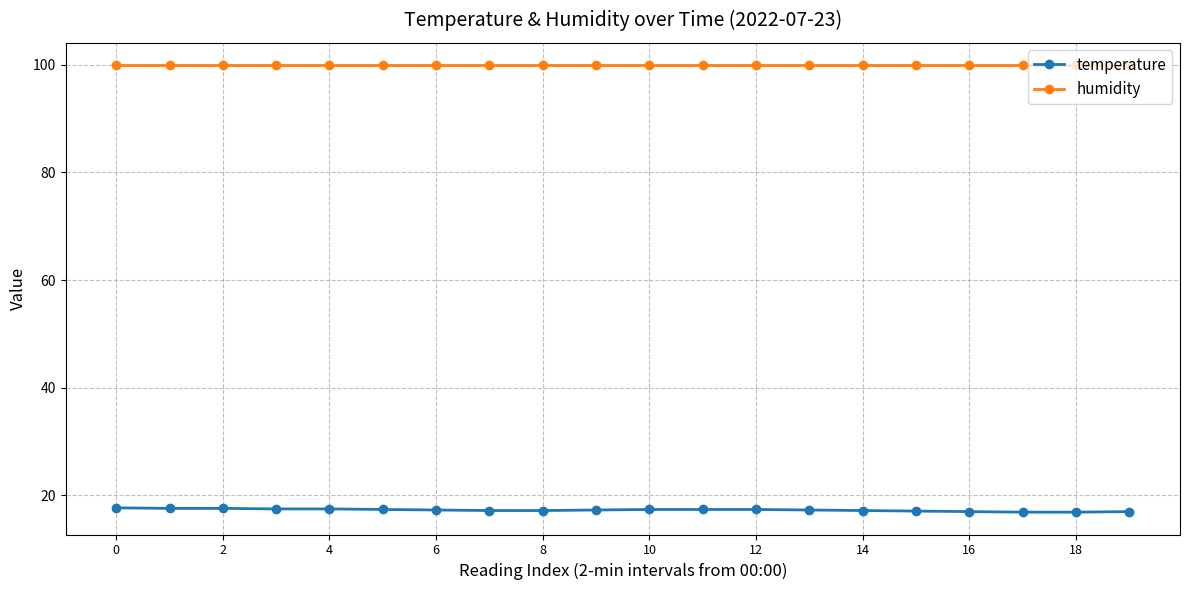

List the series in order of their peak value, lowest first.

temperature, humidity